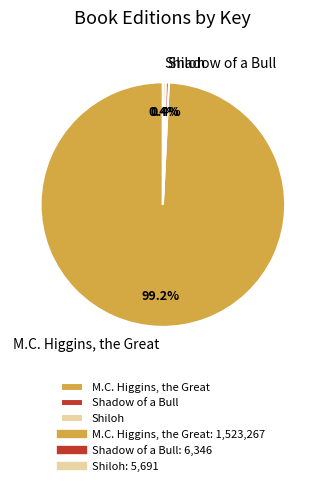

Count the number of slices in the pie.

3